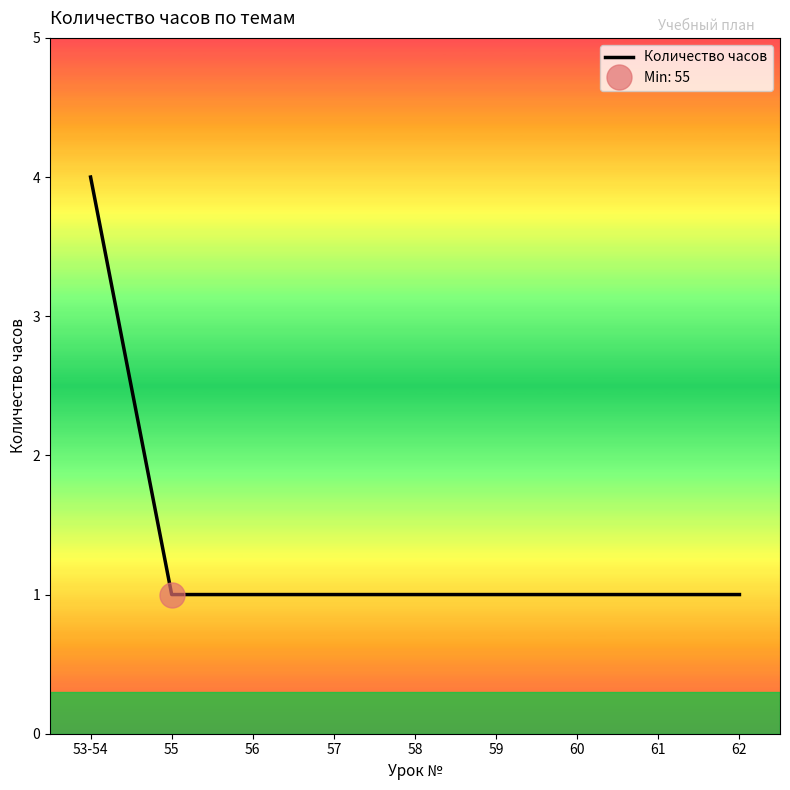

Reading right to left, list all the values displayed in this chart.

1	1	1	1	1	1	1	1	4